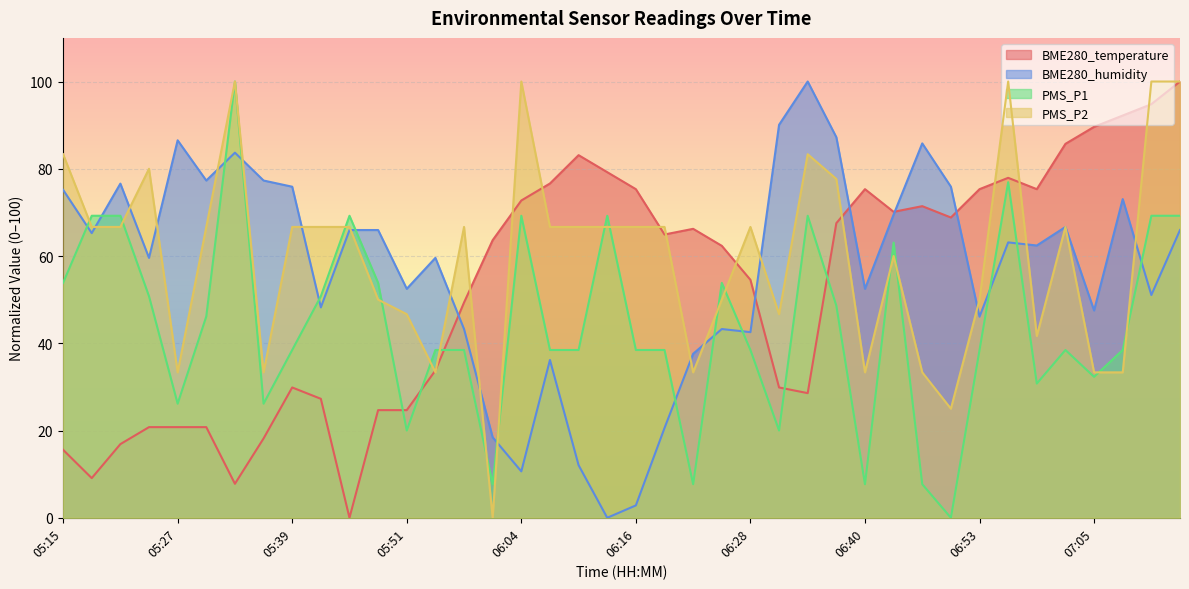

Where is BME280_humidity nearest to the value 50?

07:11